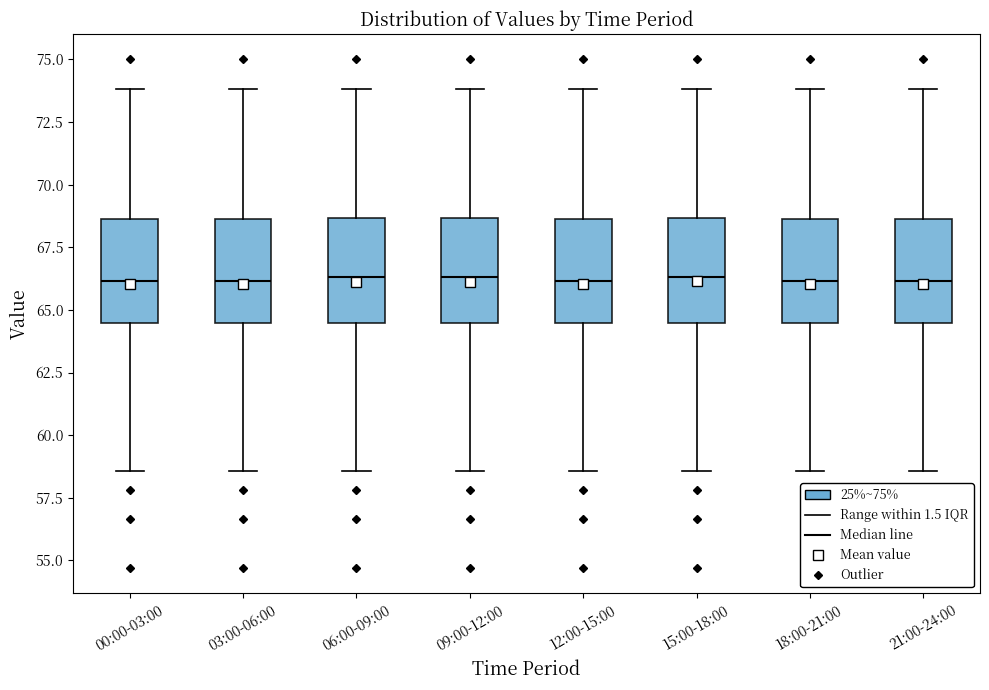

Where does the lower whisker of the box for 06:00-09:00 end on the y-axis? The values are not printed on the chart, so give them approximately, as read against the axis.

58.5